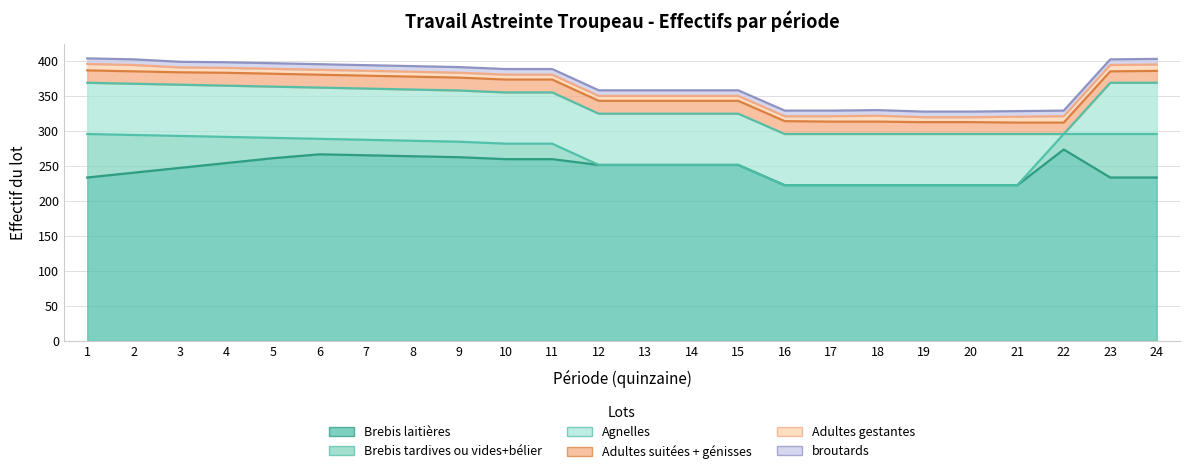

At which category is the sum across all series the highest?

1